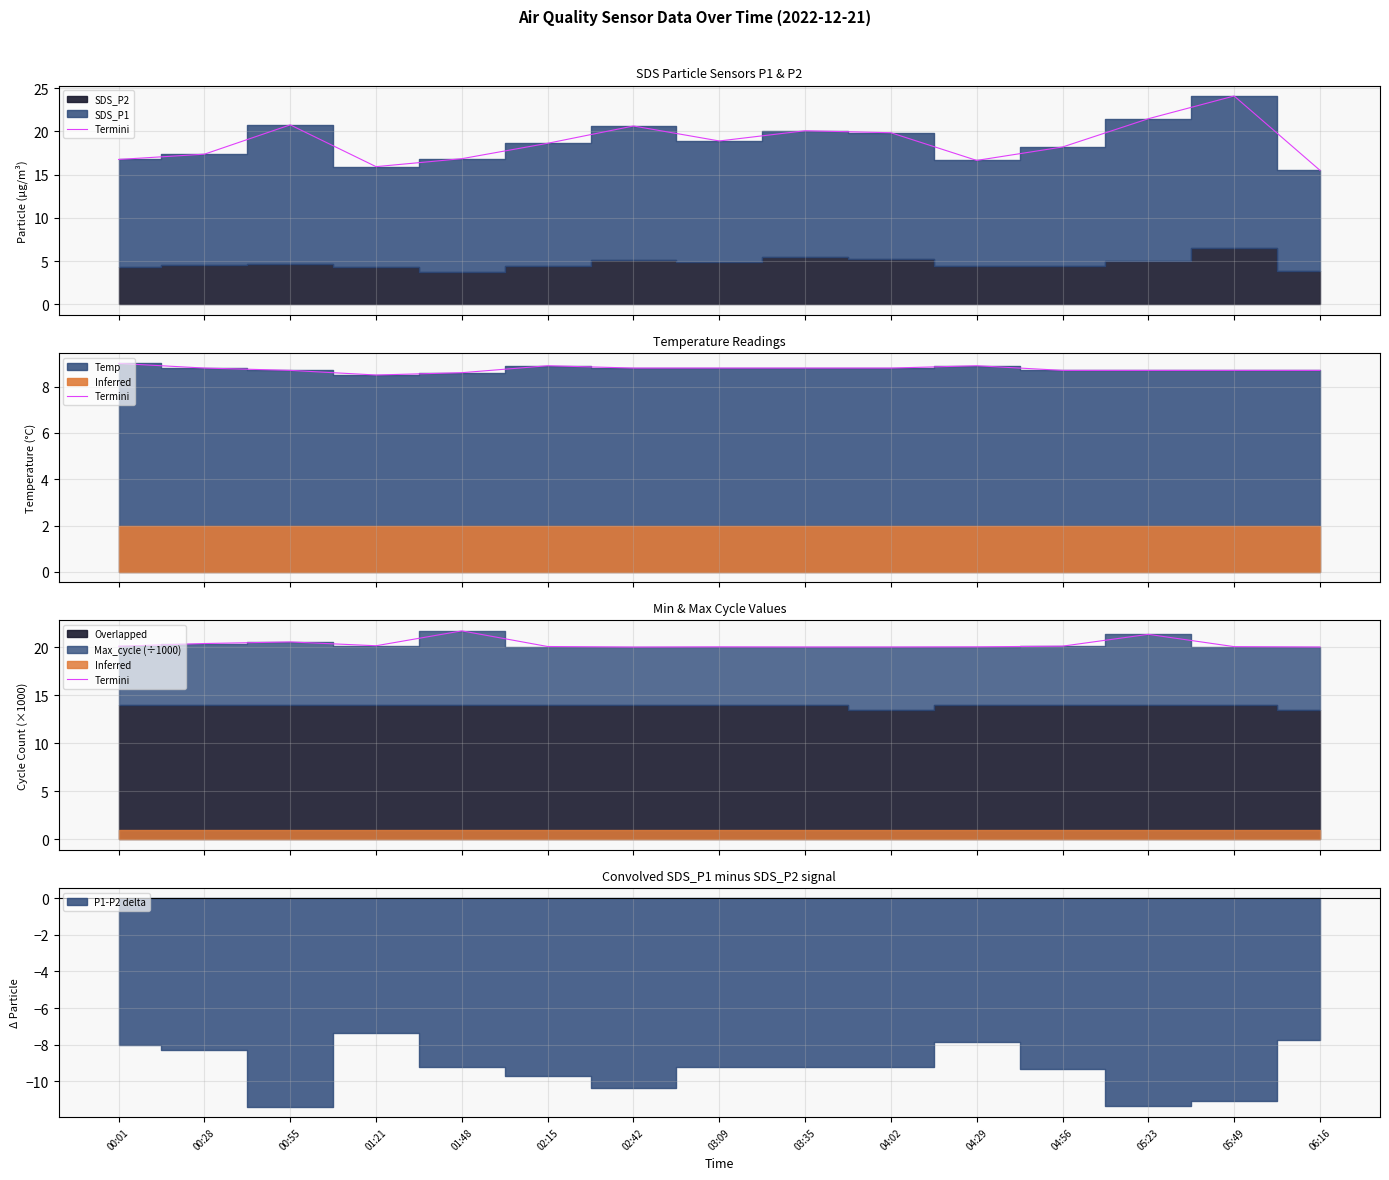

List the labels in order of value, smallest first.

02:42, 06:16, 03:35, 04:02, 03:09, 04:29, 05:49, 02:15, 00:01, 04:56, 01:21, 00:28, 00:55, 05:23, 01:48